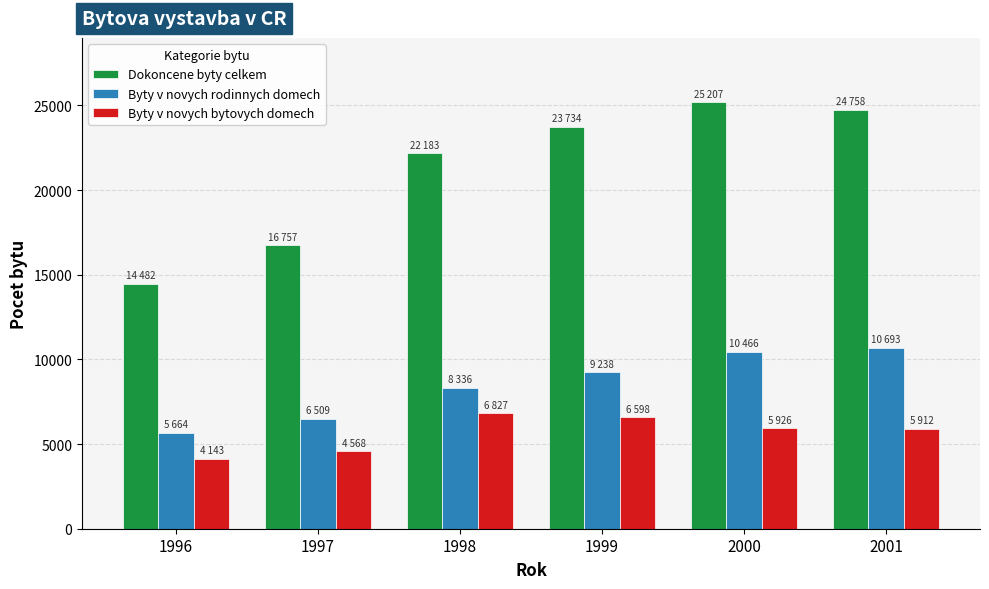

What is the difference between the maximum and second lowest values in the Byty v novych rodinnych domech series?

4184